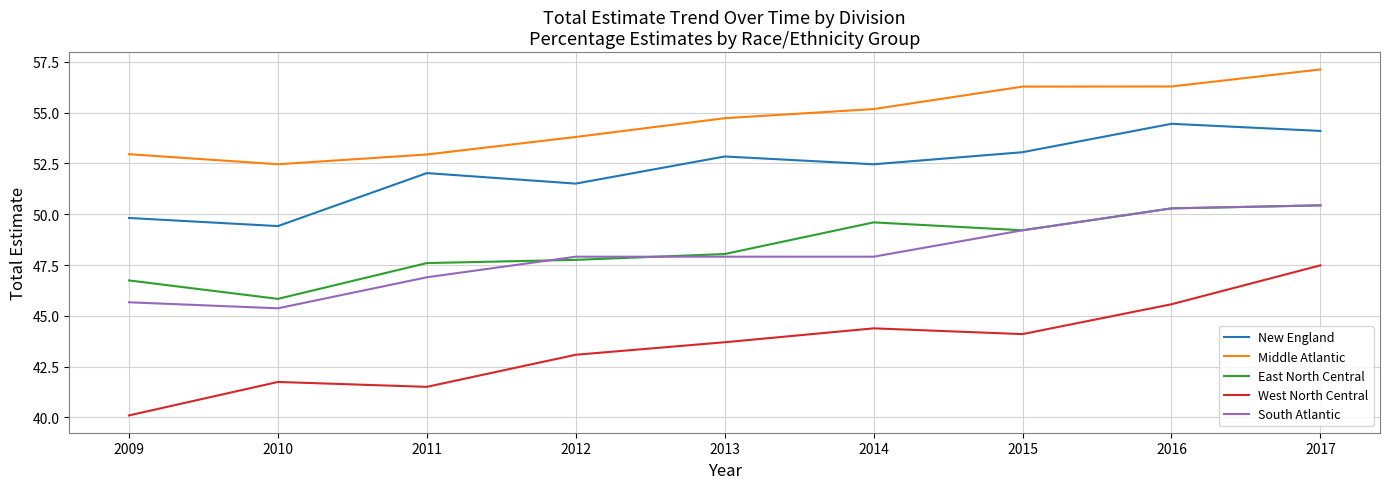

True or false: New England has more than 2 points higher than both neighbors.

True